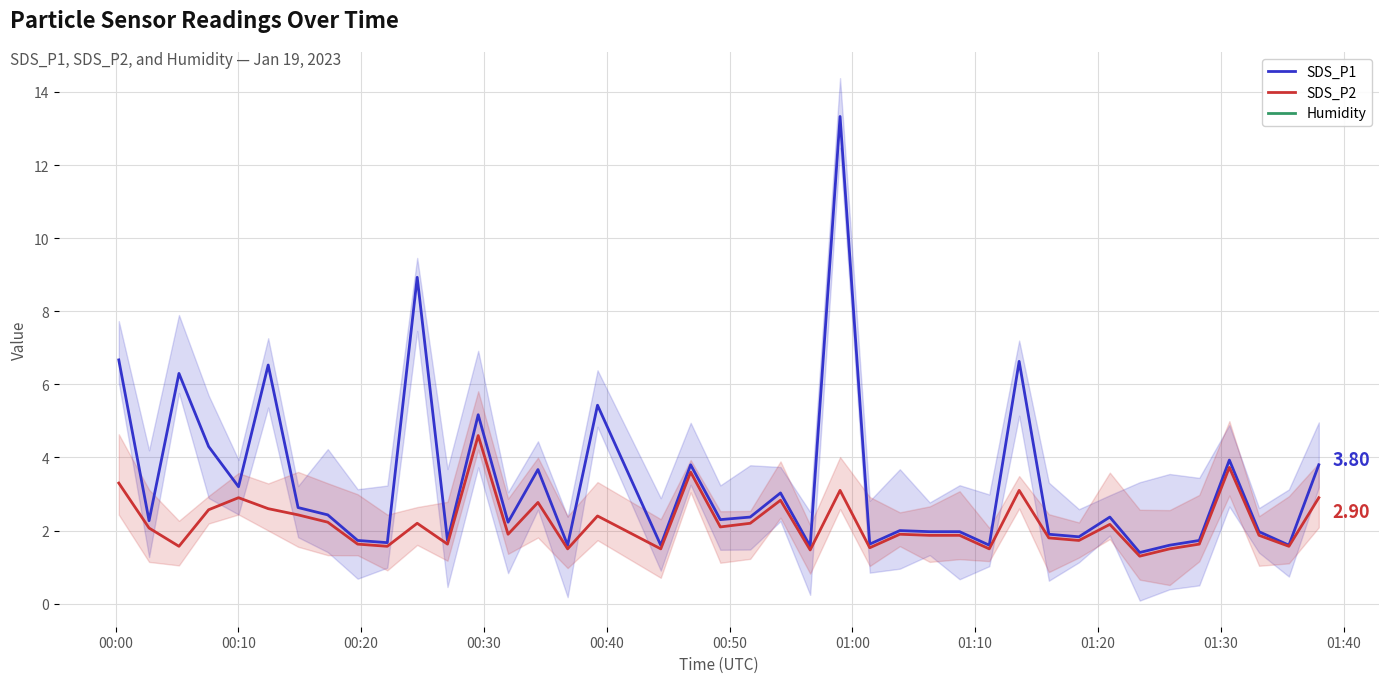

What are all the series names shown in the legend?

SDS_P1, SDS_P2, Humidity